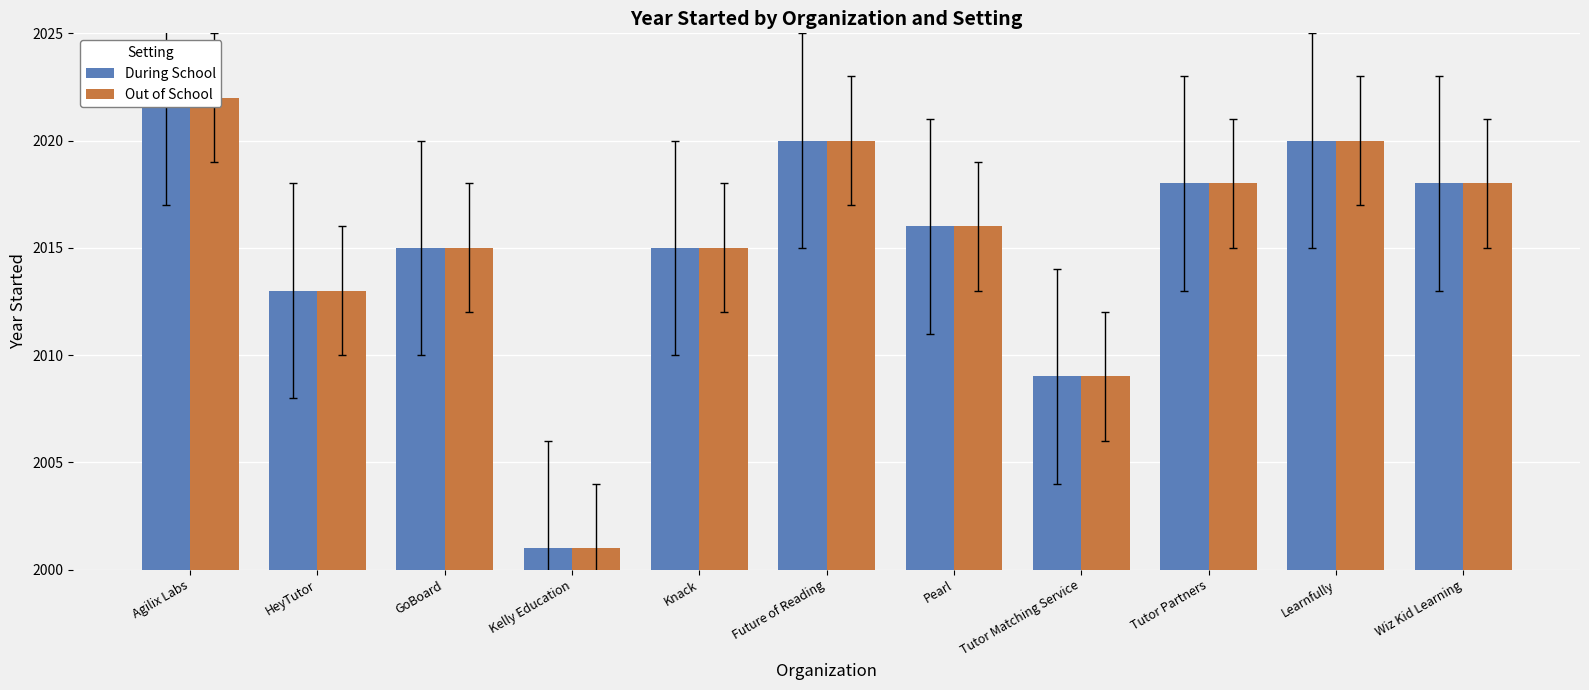

Reading left to right, transcribe all the data shown in this chart.

During School: Agilix Labs=2022	HeyTutor=2013	GoBoard=2015	Kelly Education=2001	Knack=2015	Future of Reading=2020	Pearl=2016	Tutor Matching Service=2009	Tutor Partners=2018	Learnfully=2020	Wiz Kid Learning=2018
Out of School: Agilix Labs=2022	HeyTutor=2013	GoBoard=2015	Kelly Education=2001	Knack=2015	Future of Reading=2020	Pearl=2016	Tutor Matching Service=2009	Tutor Partners=2018	Learnfully=2020	Wiz Kid Learning=2018